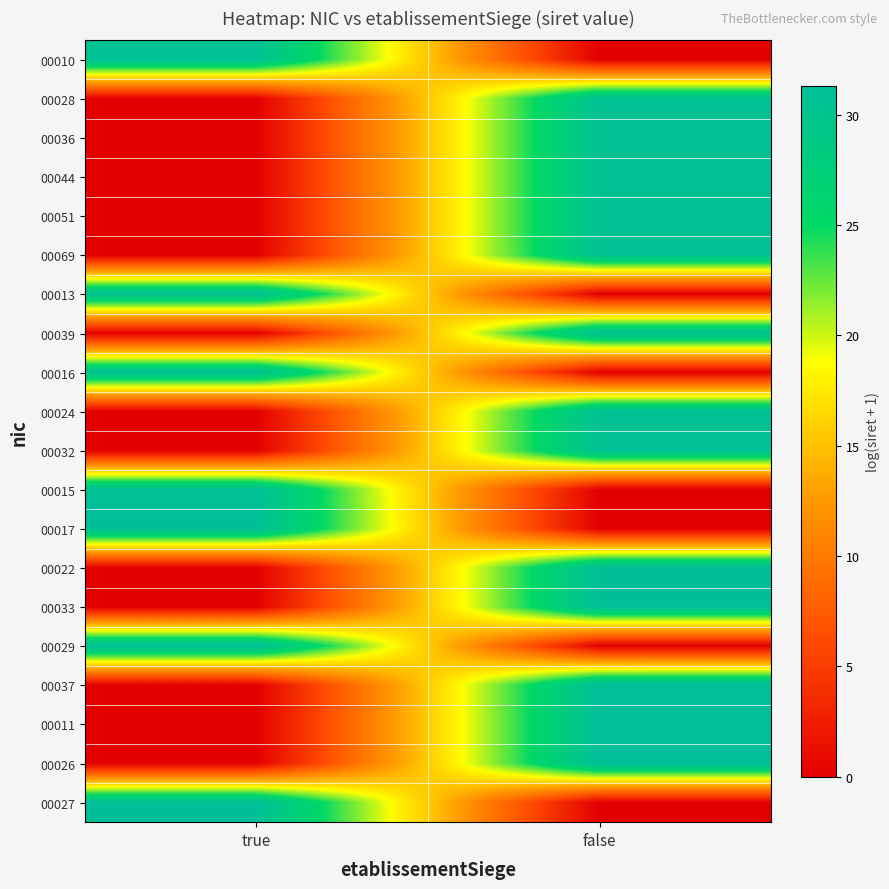

Which category has the highest value across all series?

false